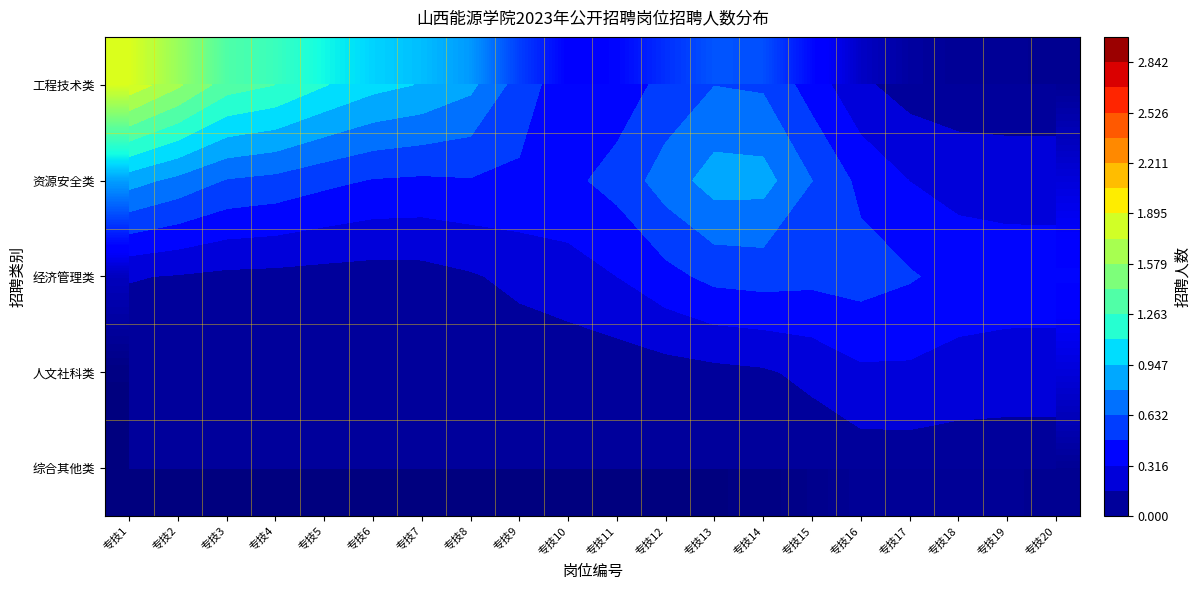

What is the approximate value of 工程技术类 at 专技16?

0.2